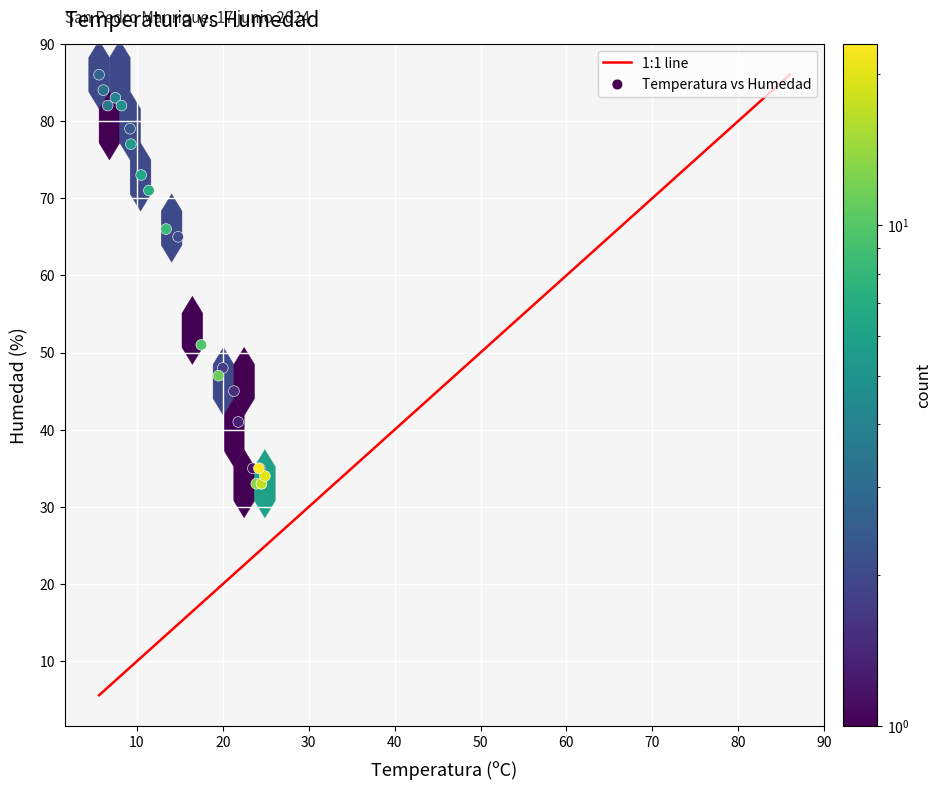

What Y value in the scatter plot is closest to 59?

65